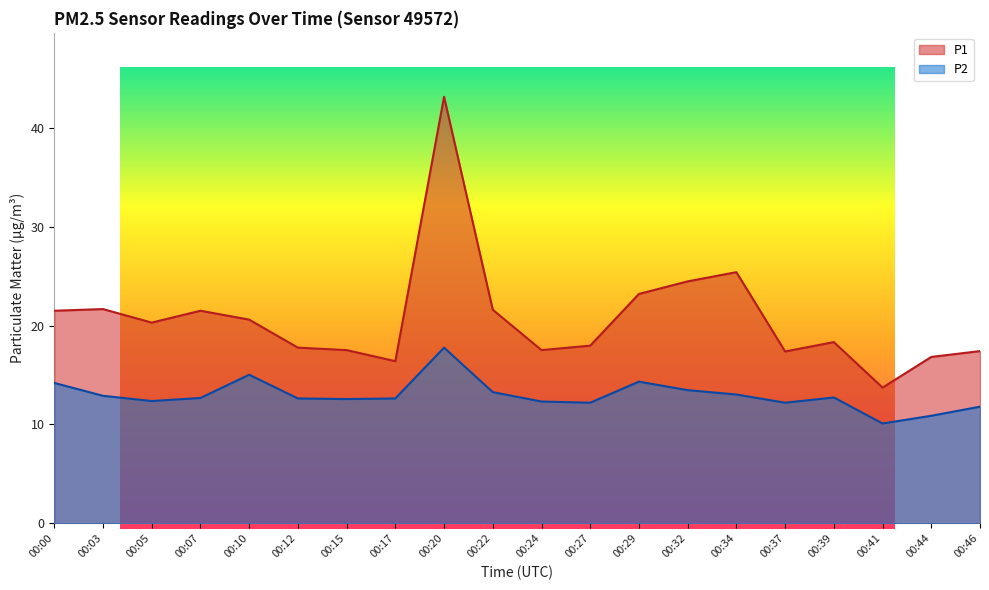

Which label corresponds to the largest value in the chart?

00:20